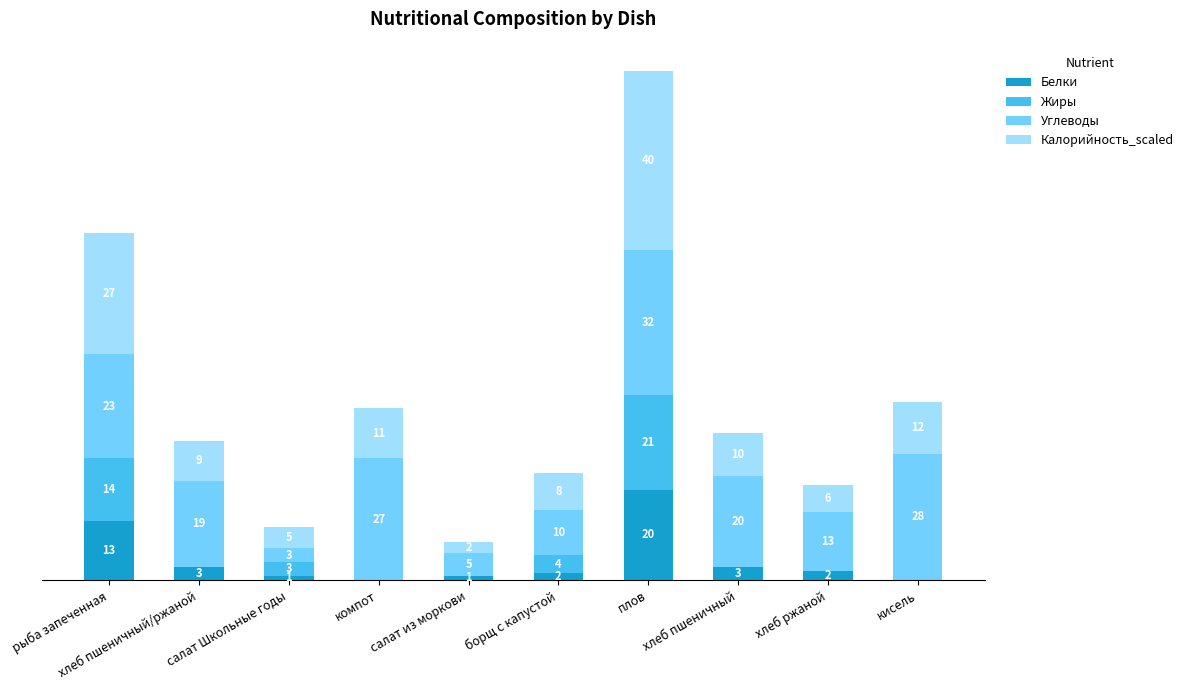

At which label does Белки reach its peak?

плов